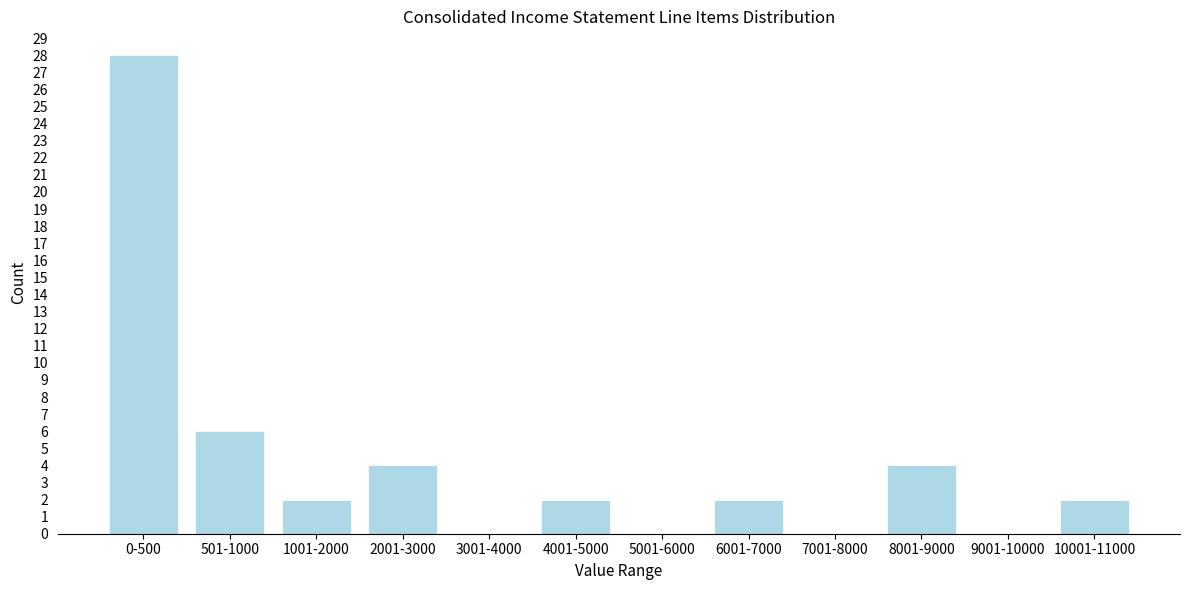

Reading left to right, transcribe all the data shown in this chart.

0-500=28	501-1000=6	1001-2000=2	2001-3000=4	3001-4000=0	4001-5000=2	5001-6000=0	6001-7000=2	7001-8000=0	8001-9000=4	9001-10000=0	10001-11000=2